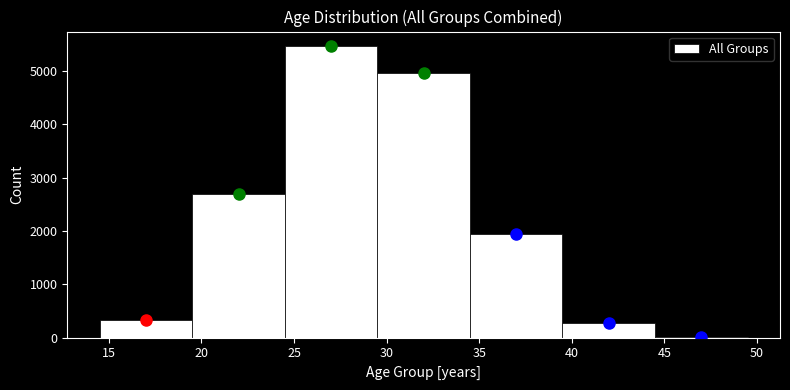

Reading left to right, list every bar in this chart as the range it spans on the x-axis followed by its height. The values are not printed on the chart, so give them approximately, as read against the axis.

14.5 to 19.5: 300
19.5 to 24.5: 2700
24.5 to 29.5: 5500
29.5 to 34.5: 5000
34.5 to 39.5: 1900
39.5 to 44.5: 300
44.5 to 49.5: under 100